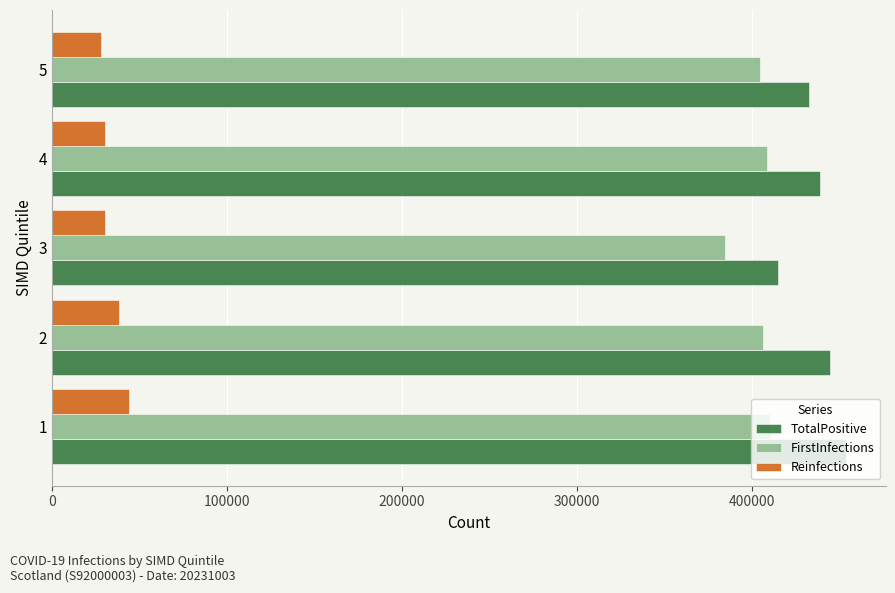

The value of FirstInfections at 1 is 410272. True or false?

True